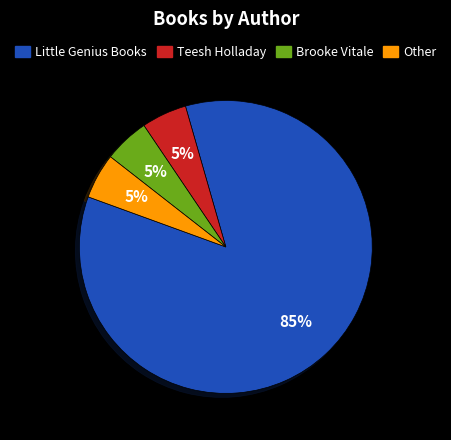

To the nearest percent, what is the average slice percentage?

25%